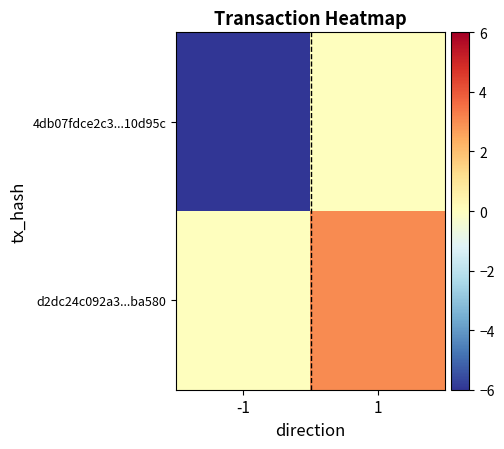

What is the minimum value shown in the chart?

-6